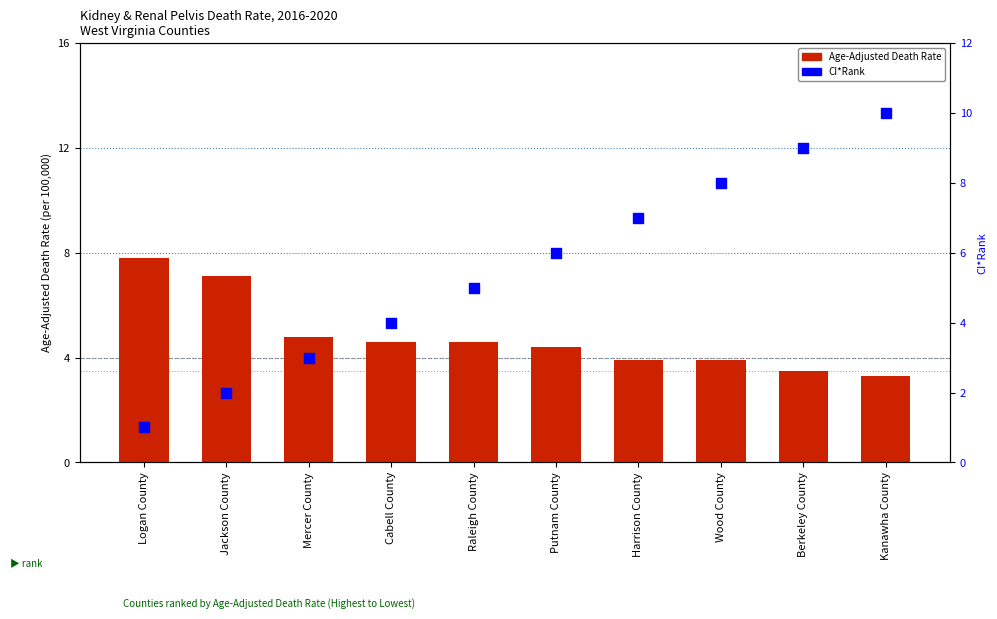

What are all the series names shown in the legend?

Age-Adjusted Death Rate, CI*Rank